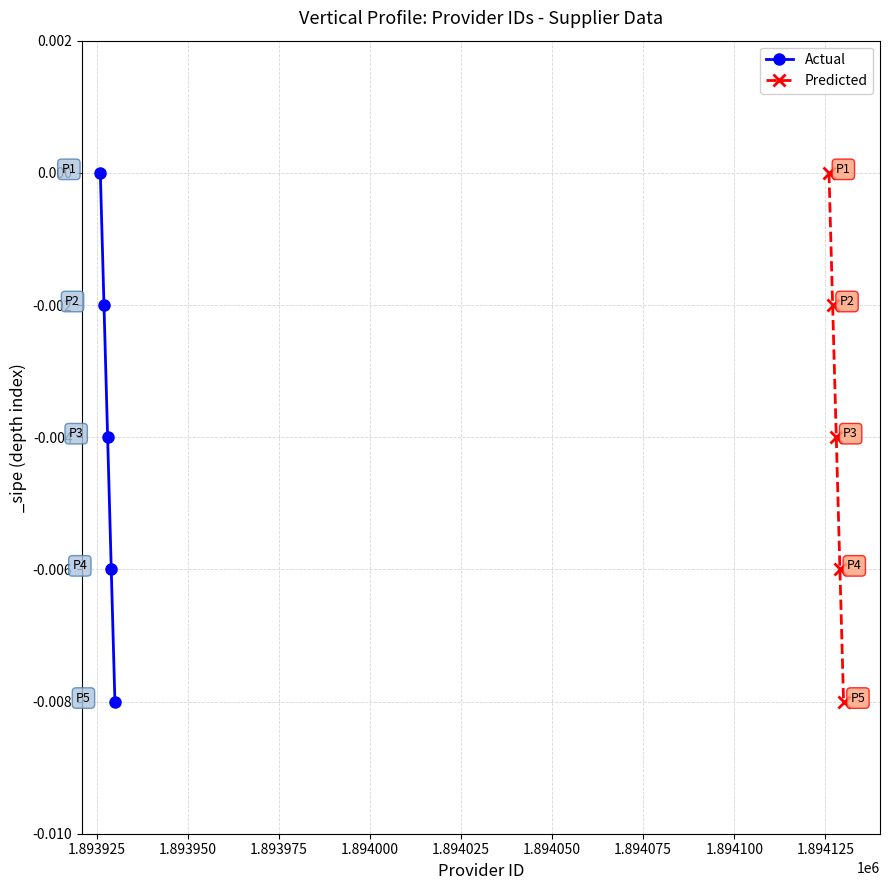

True or false: Predicted has a value of 0.0 at 1.893900.

False